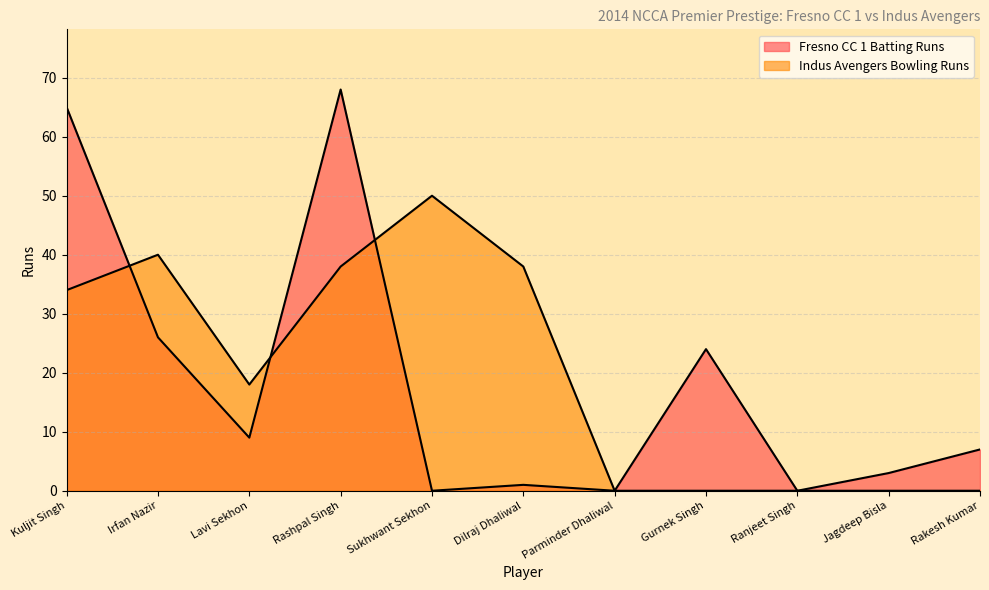

After their last crossing, which series has the higher values: Indus Avengers Bowling Runs or Fresno CC 1 Batting Runs?

Indus Avengers Bowling Runs